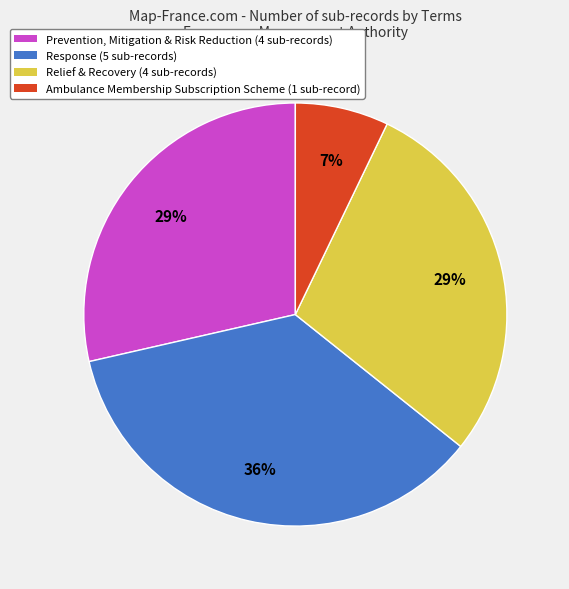

Does any single category account for the majority?

No